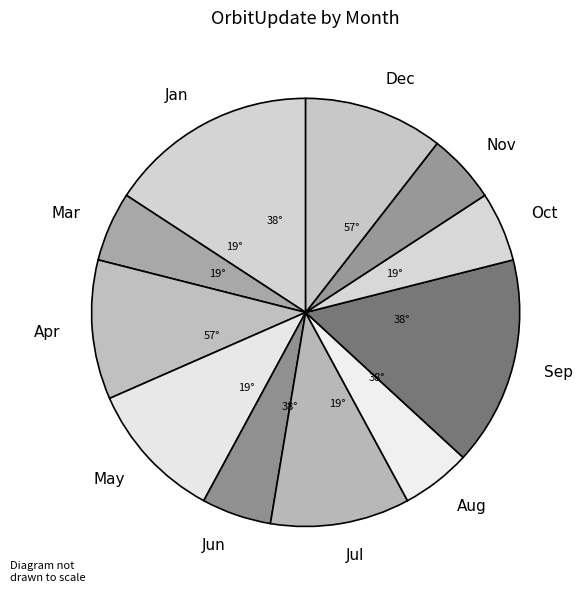

True or false: Jul accounts for 11% of the total.

True